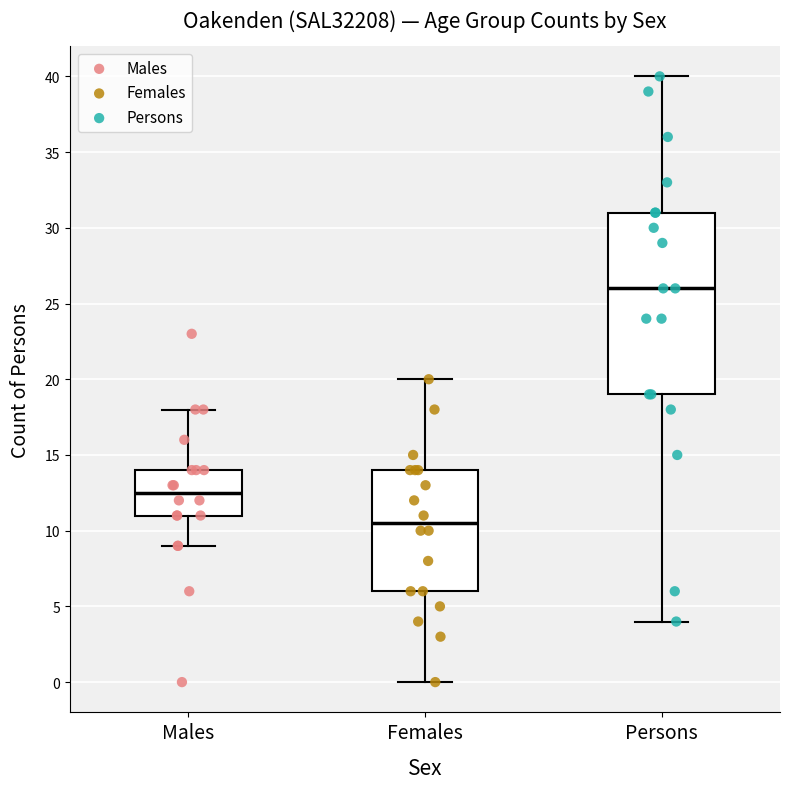

Which box has the highest median line?

Persons